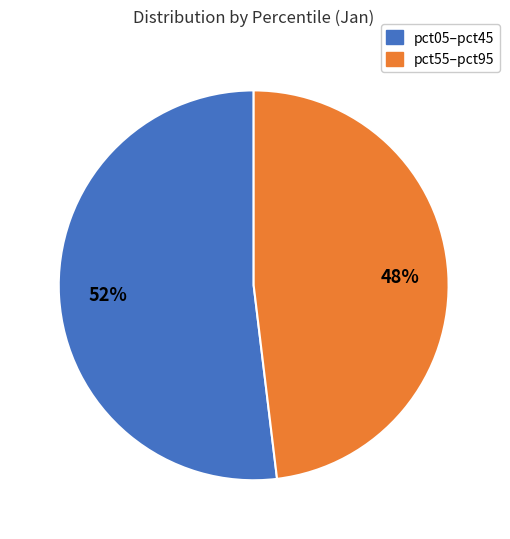

Does any single category account for the majority?

Yes